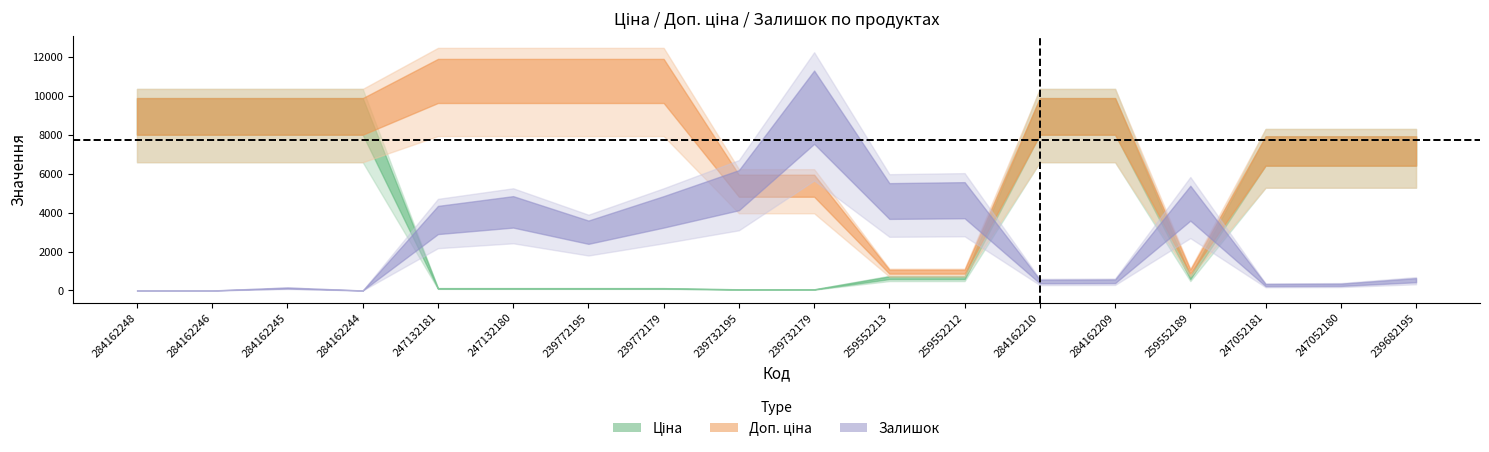

Rank the series by their average value, from lowest to highest.

Залишок, Ціна, Доп. ціна